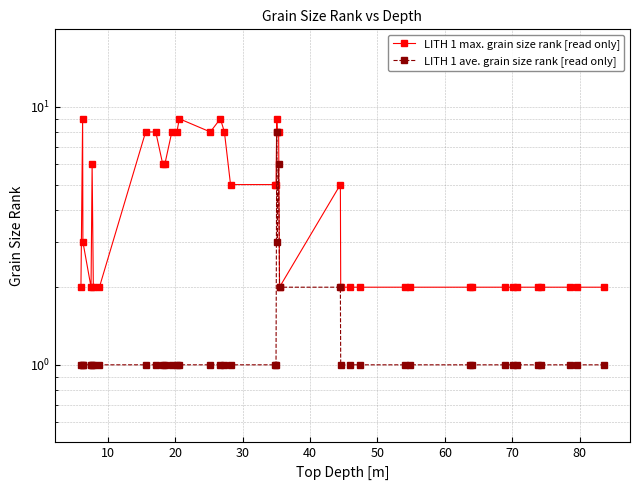

What is the average value of the LITH 1 ave. grain size rank [read only] series?

1